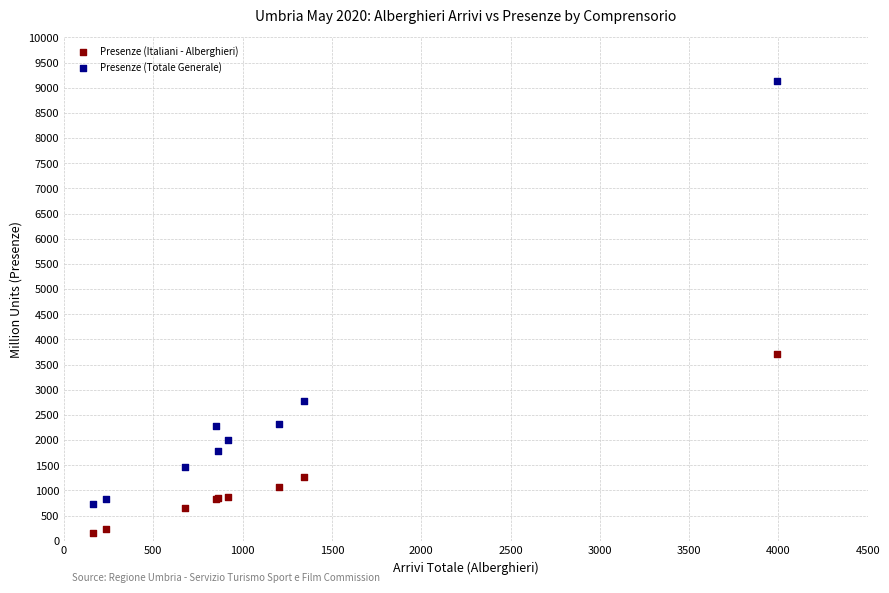

In the Presenze (Totale Generale) series, what Y value is closest to 4929?

2774